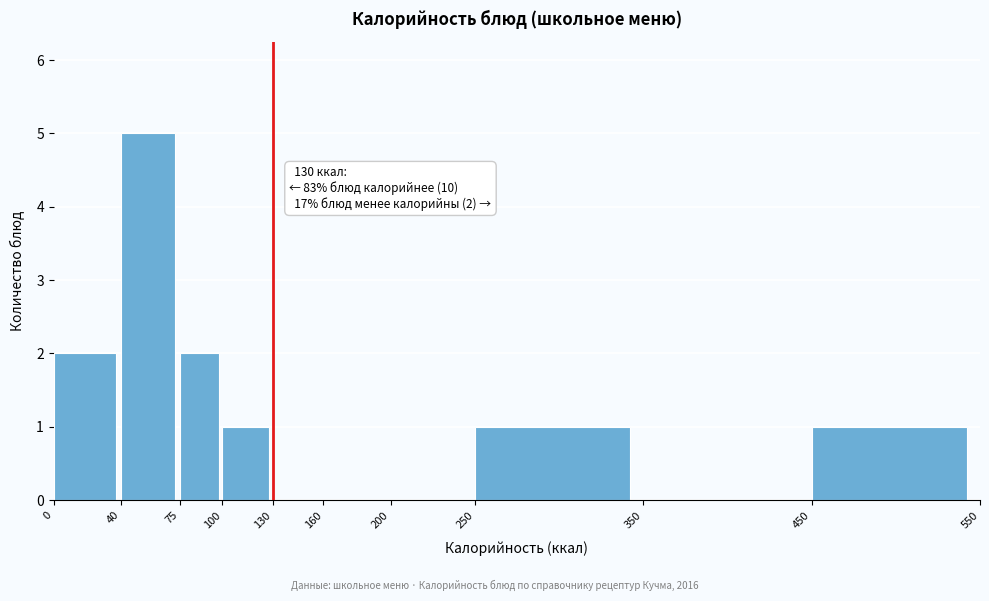

Over which range of the x-axis is the bar tallest?

40 to 75